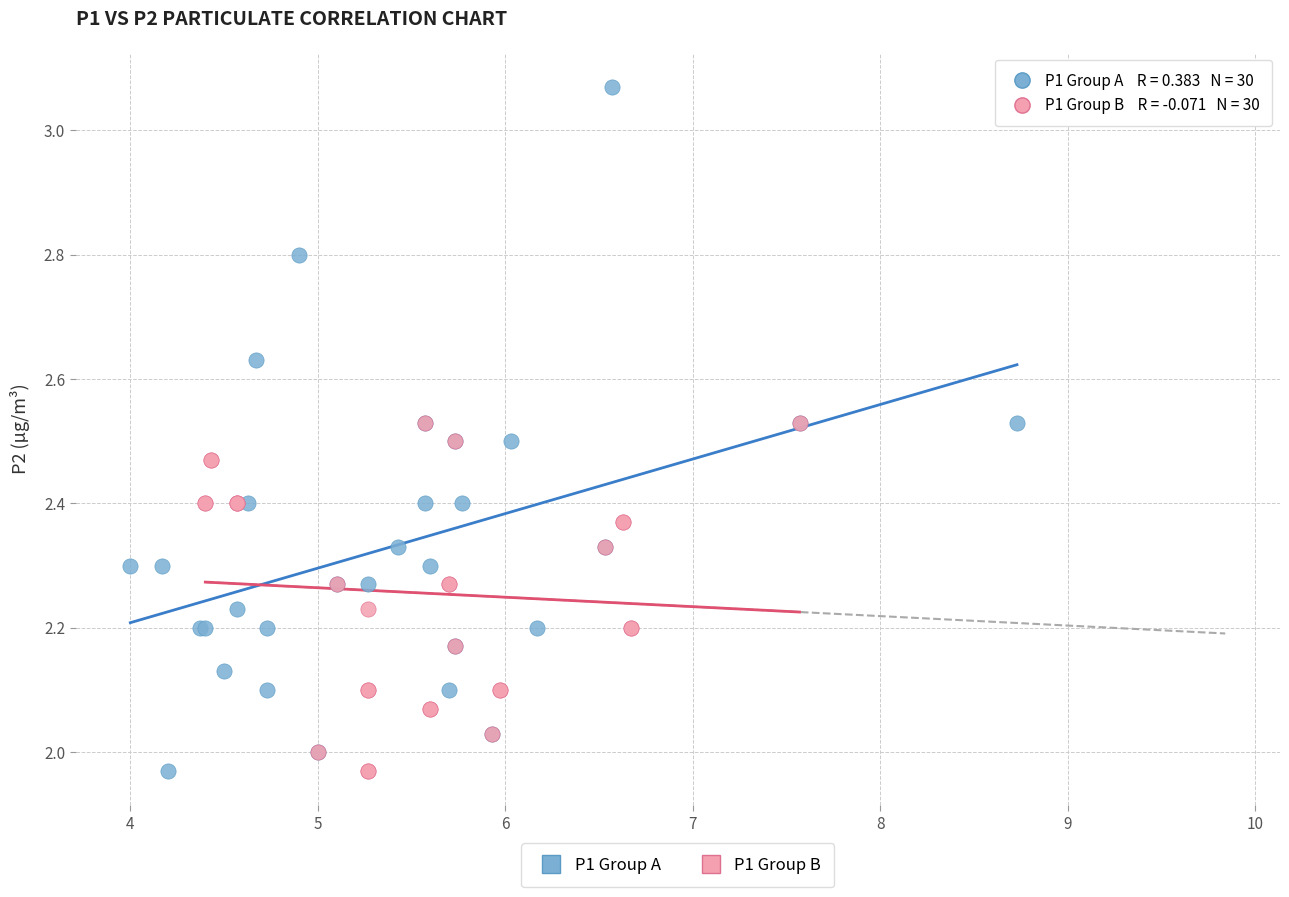

Which series reaches the maximum Y coordinate?

P1 Group A